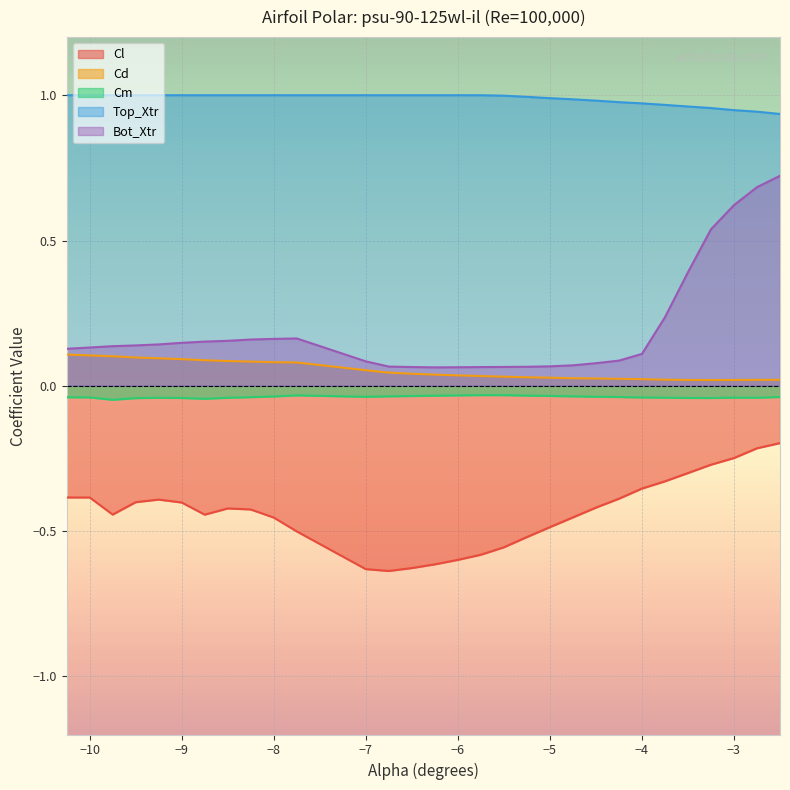

What is the average value of the Cd series?

0.1